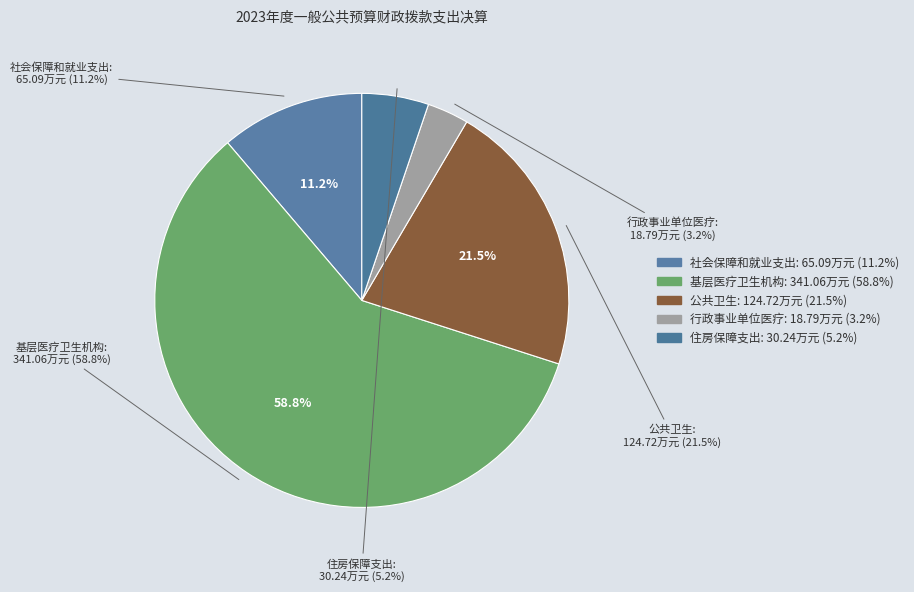

How much of the chart is everything except 基层医疗卫生机构?

41.2%